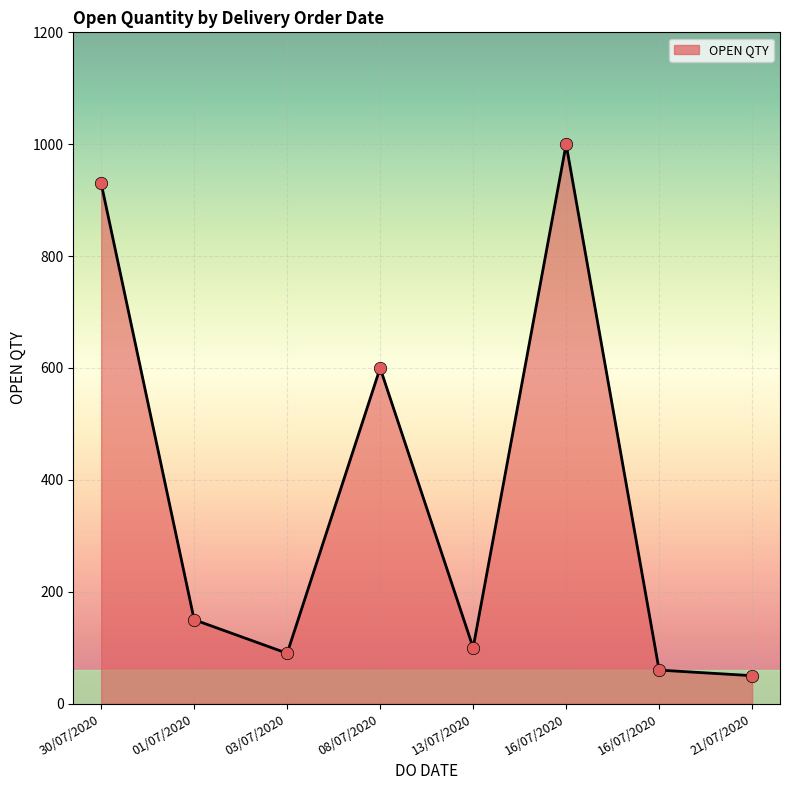

What is the change in value from 03/07/2020 to 08/07/2020?

+510